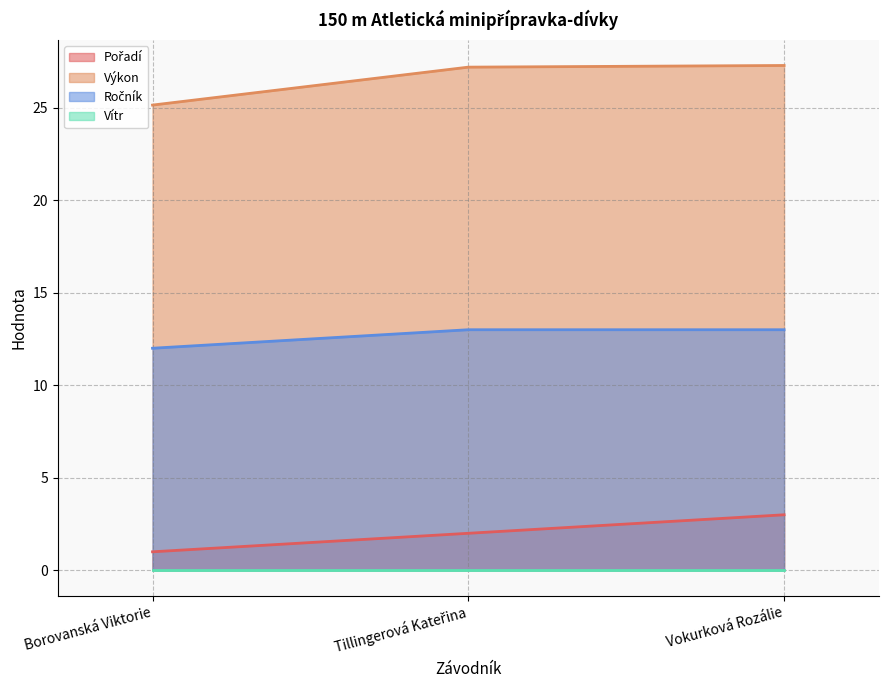

Between Borovanská Viktorie and Tillingerová Kateřina, which is larger?

Tillingerová Kateřina